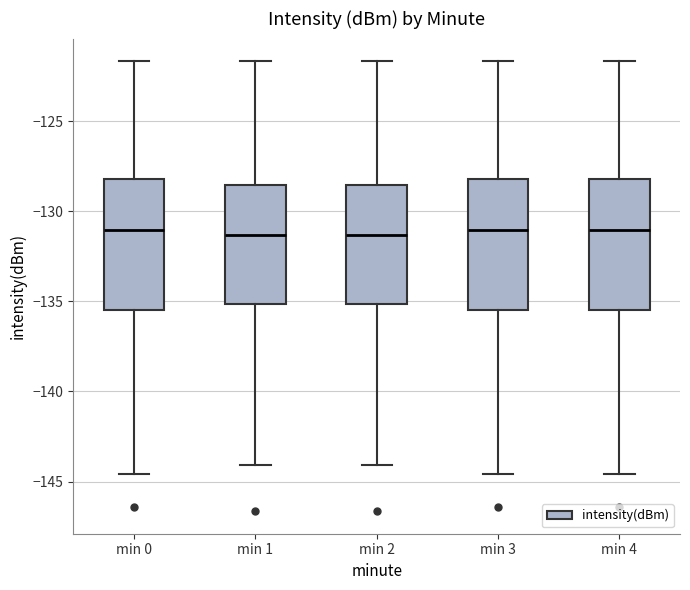

Reading left to right, transcribe this box plot: for each box, give where its median line is, the range the box spans, and where its two whiskers end, as read against the y-axis. The values are not printed on the chart, so give them approximately, as read against the axis.

min 0: median -131.0, box -135.5 to -128.0, whiskers -144.5 to -121.5
min 1: median -131.5, box -135.0 to -128.5, whiskers -144.0 to -121.5
min 2: median -131.5, box -135.0 to -128.5, whiskers -144.0 to -121.5
min 3: median -131.0, box -135.5 to -128.0, whiskers -144.5 to -121.5
min 4: median -131.0, box -135.5 to -128.0, whiskers -144.5 to -121.5